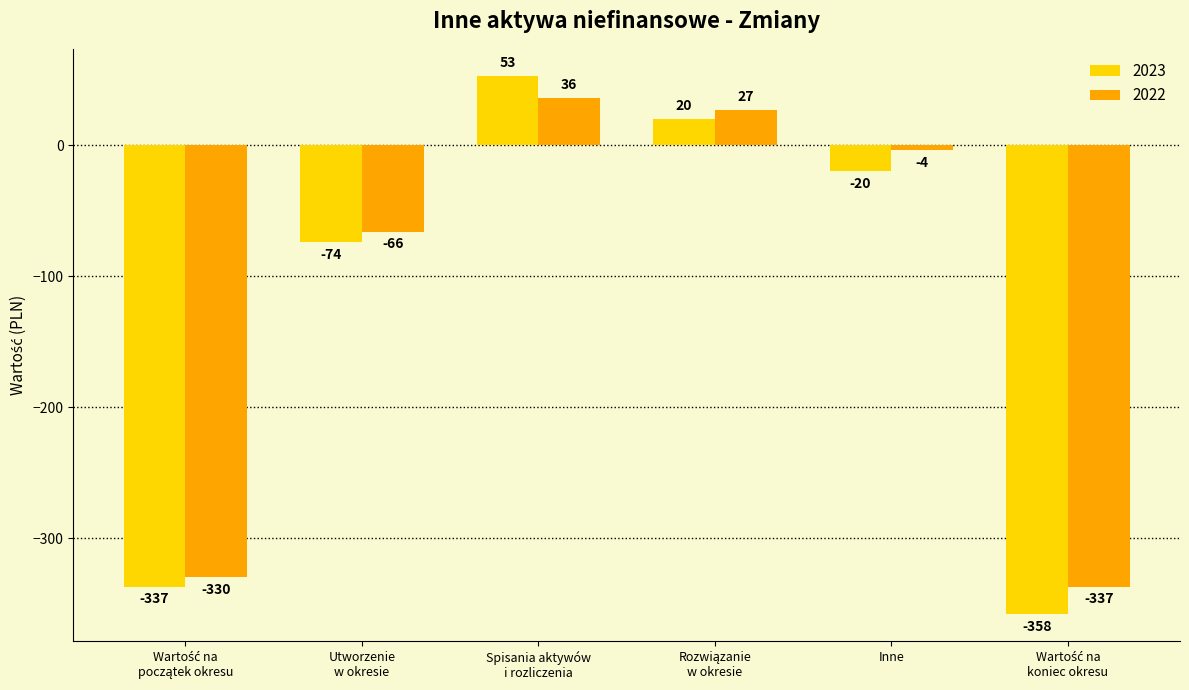

How many values in the 2022 series are below -4?

3